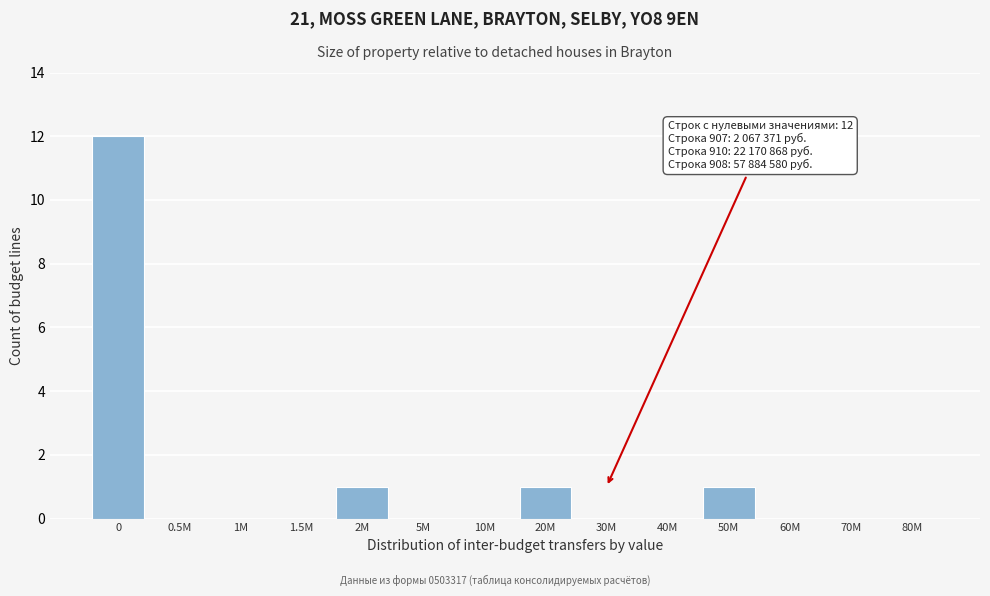

Reading left to right, list all the values displayed in this chart.

0=12	0.5M=0	1M=0	1.5M=0	2M=1	5M=0	10M=0	20M=1	30M=0	40M=0	50M=1	60M=0	70M=0	80M=0